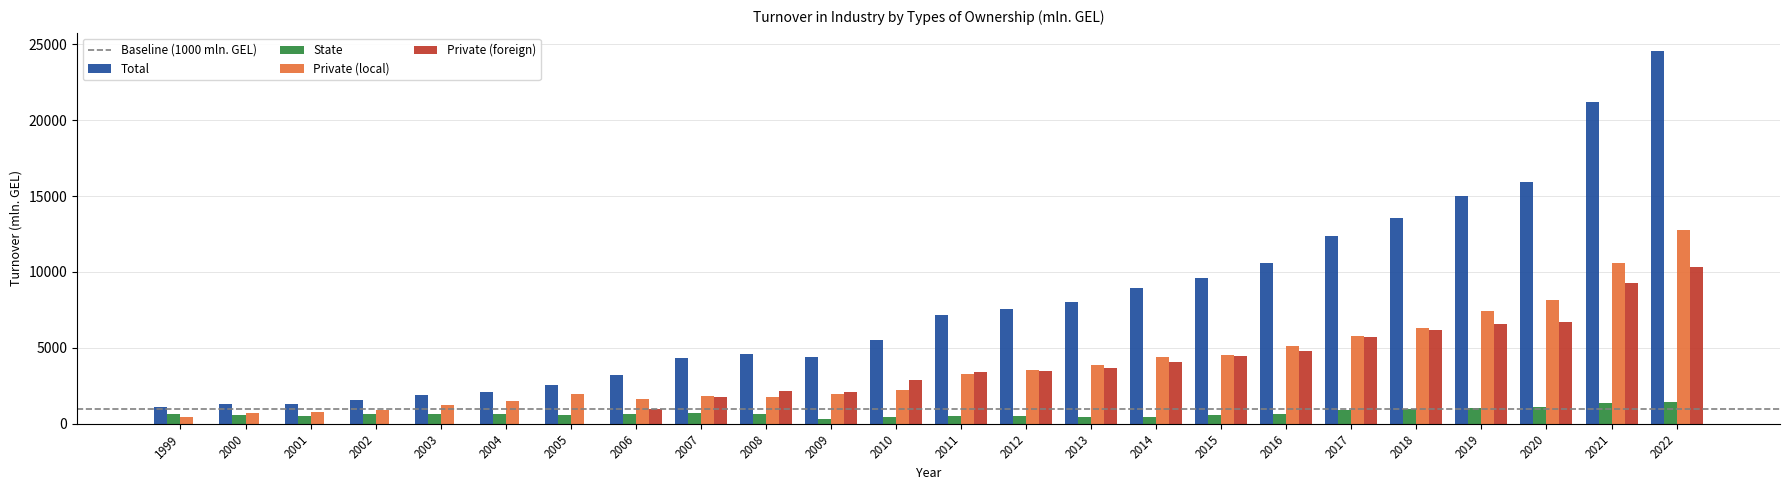

Which series has the largest total across all categories?

Total